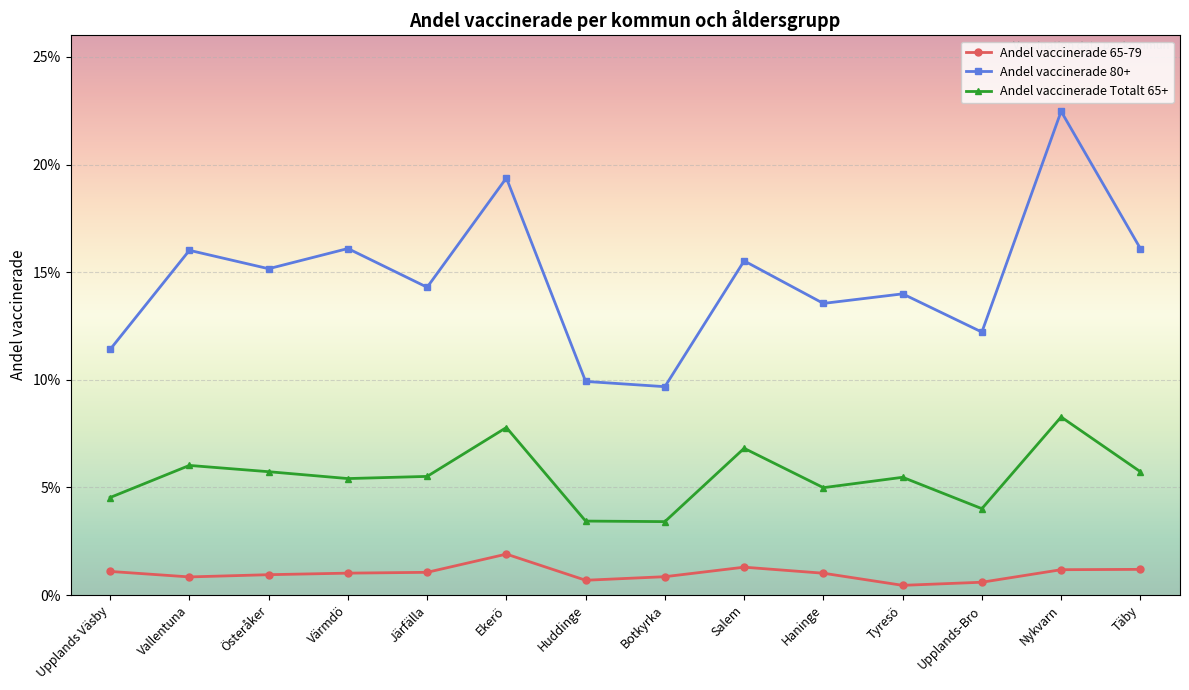

True or false: Andel vaccinerade 80+ and Andel vaccinerade 65-79 cross at least once.

False